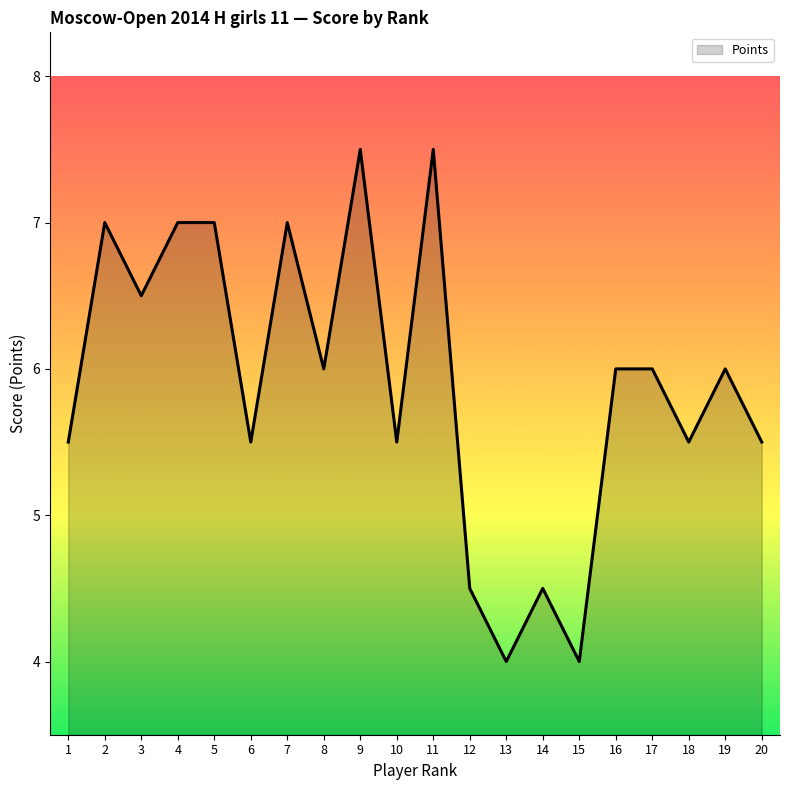

What is the difference between the values at 4 and 13?

3.0